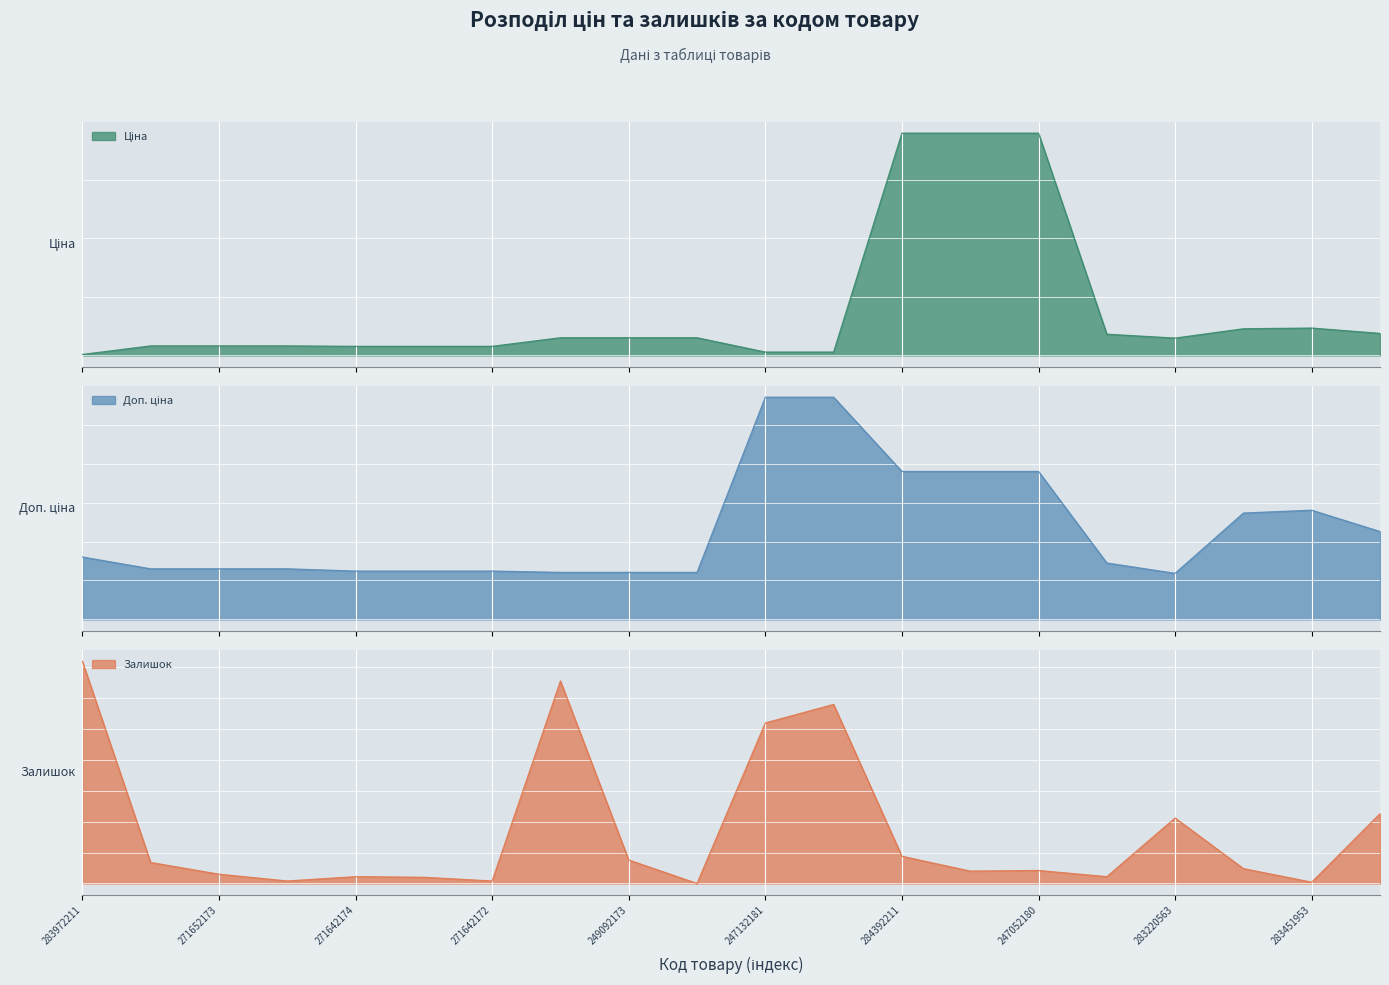

True or false: Залишок and Ціна cross at least once.

True